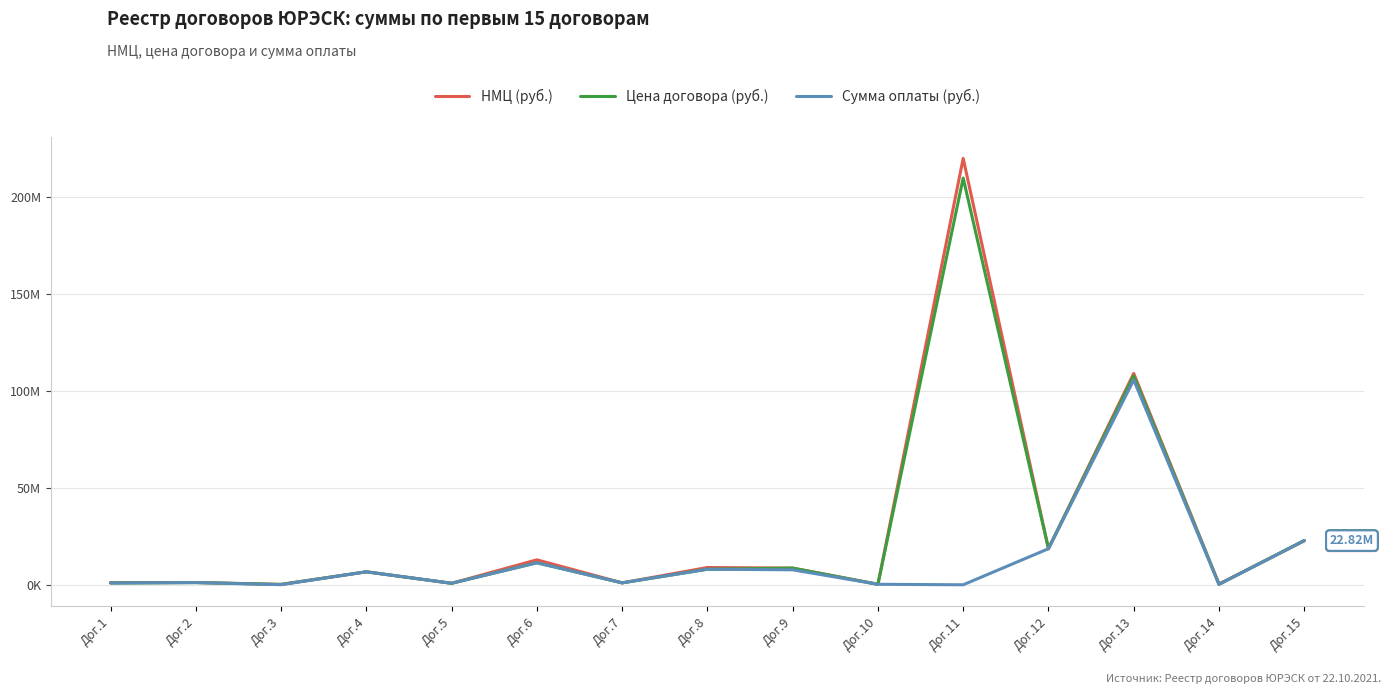

What are all the series names shown in the legend?

НМЦ (руб.), Цена договора (руб.), Сумма оплаты (руб.)